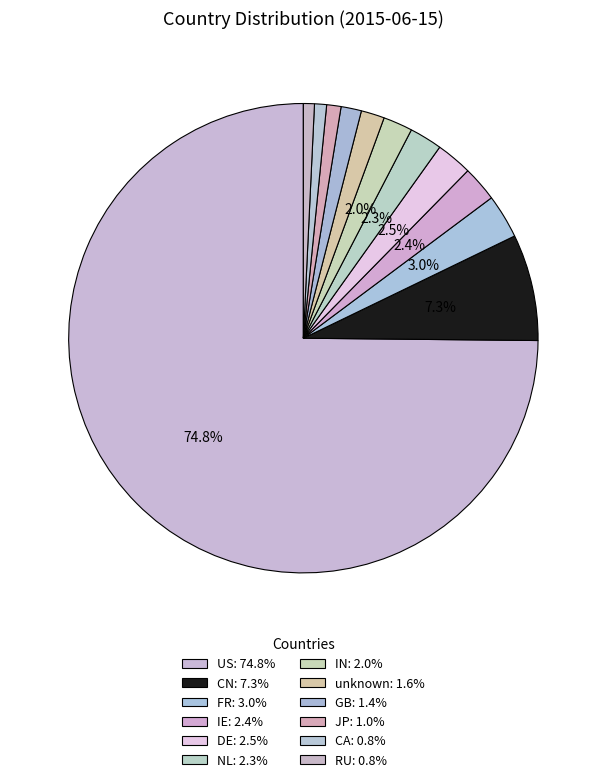

Combined, what portion of the pie is FR and JP?

4.0%